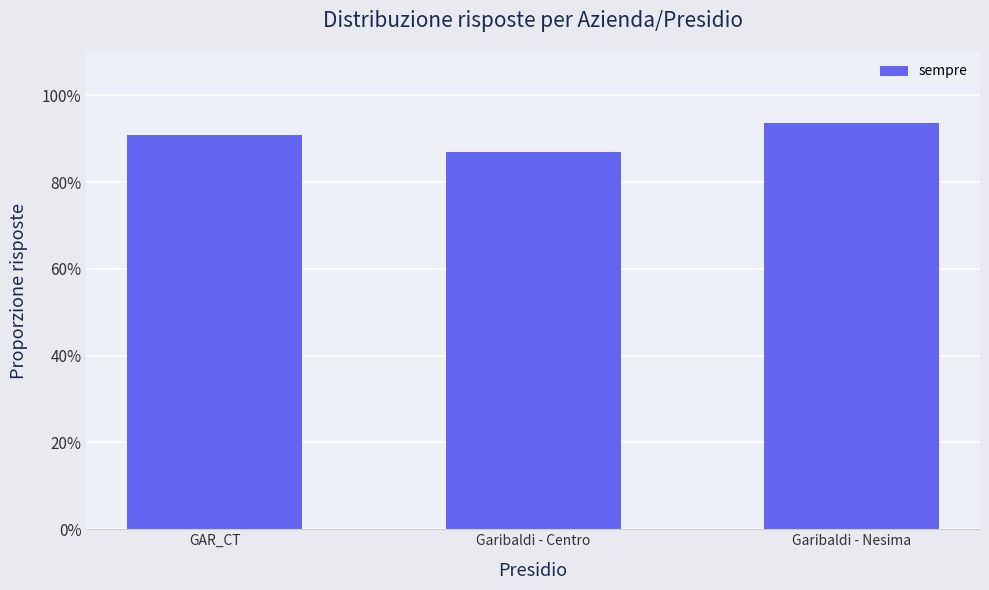

What value does the data have at GAR_CT?

0.9